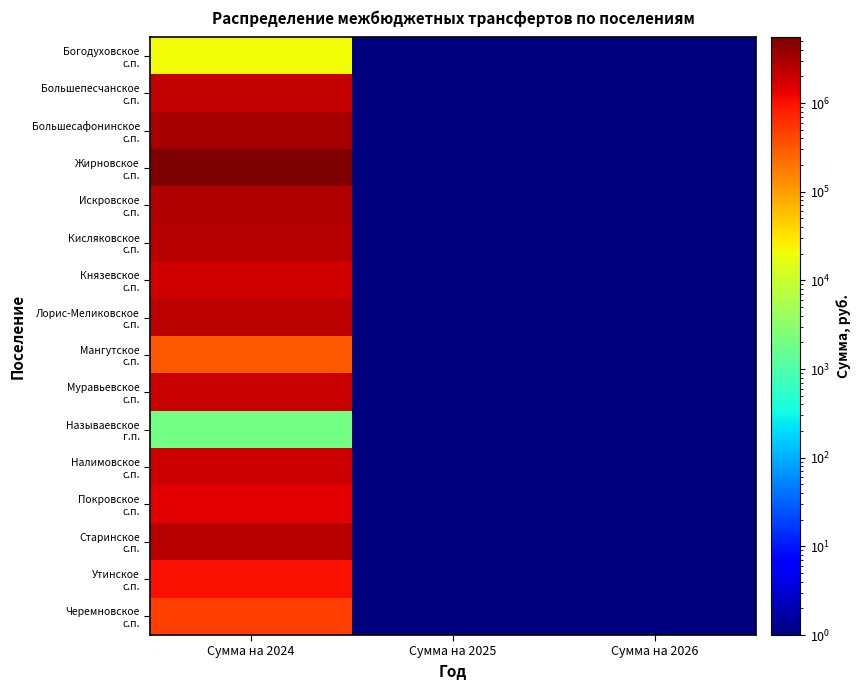

What is the greatest value displayed?

5504000.0